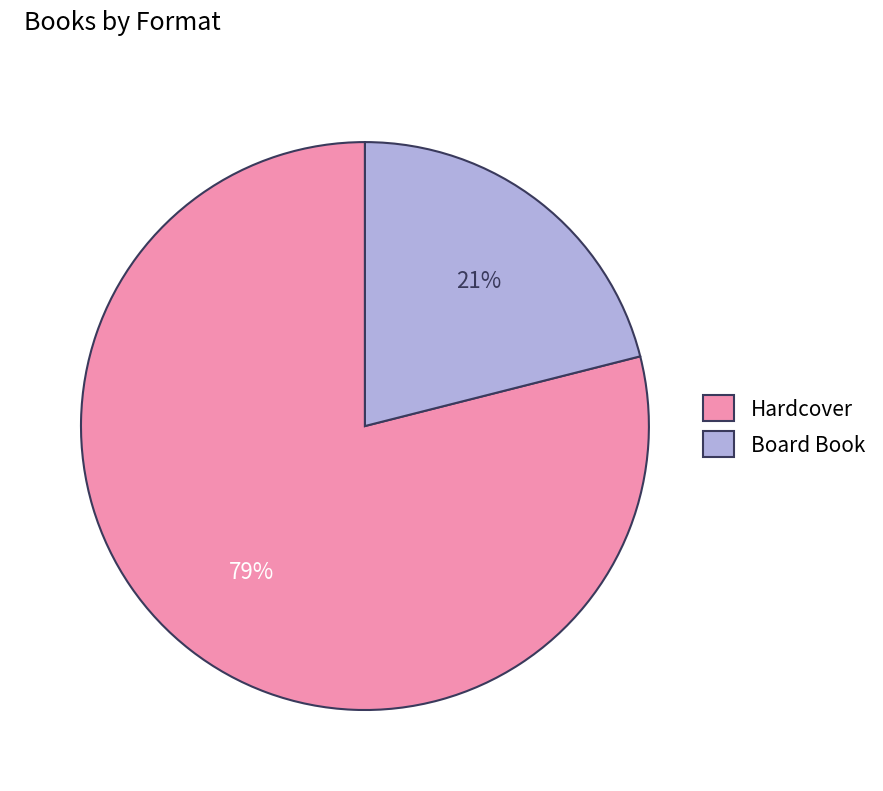

What percentage is the Board Book slice, to the nearest percent?

21%